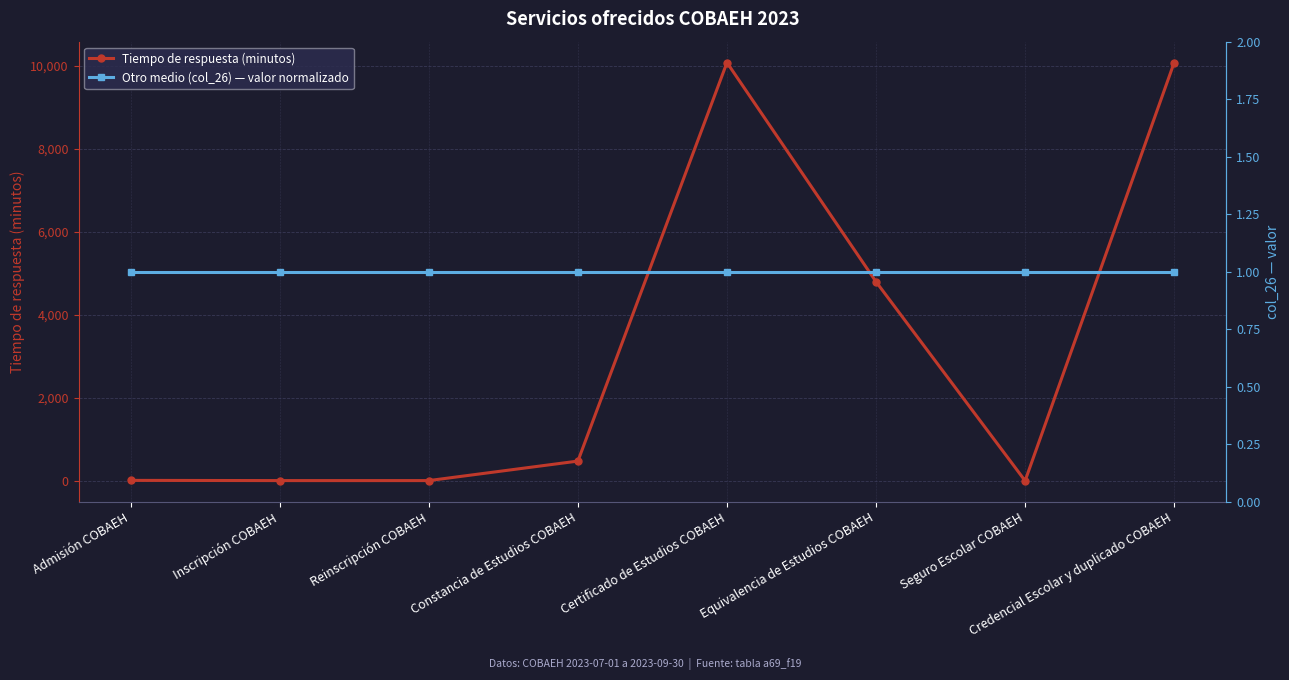

True or false: Otro medio (col_26) — valor normalizado has a value of 1 at Certificado de Estudios COBAEH.

True